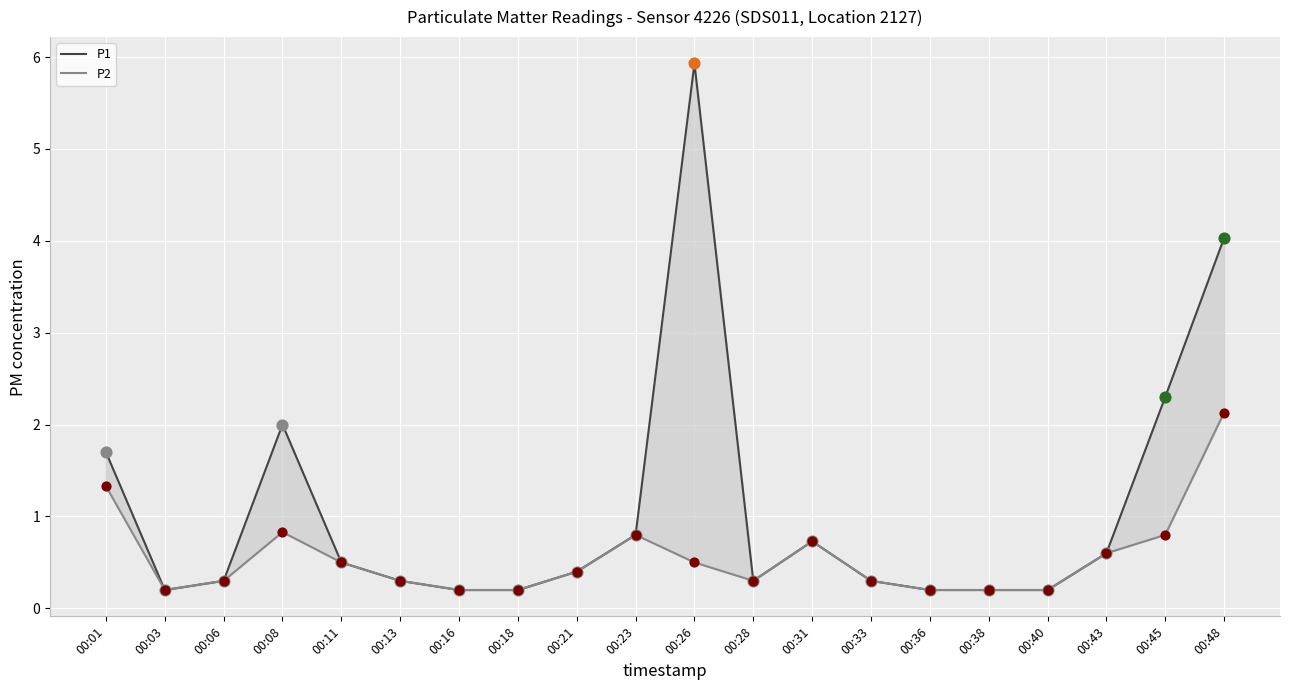

What are all the series names shown in the legend?

P1, P2